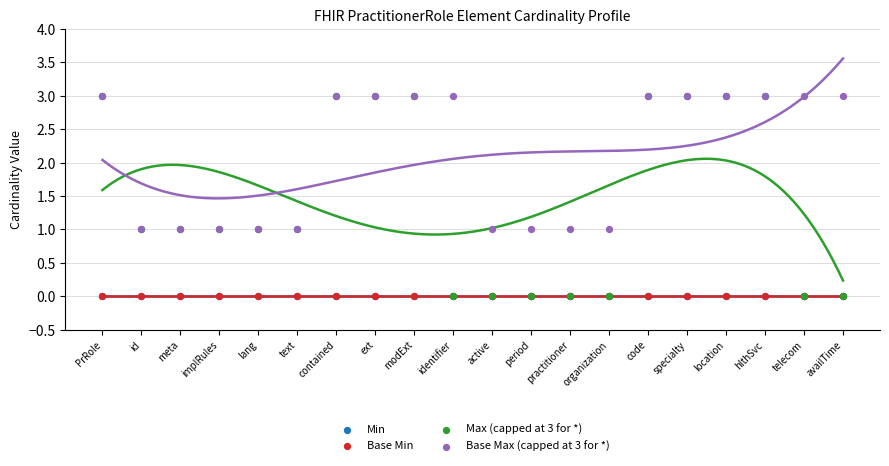

What are all the series names shown in the legend?

Min, Base Min, Max (capped at 3 for *), Base Max (capped at 3 for *)